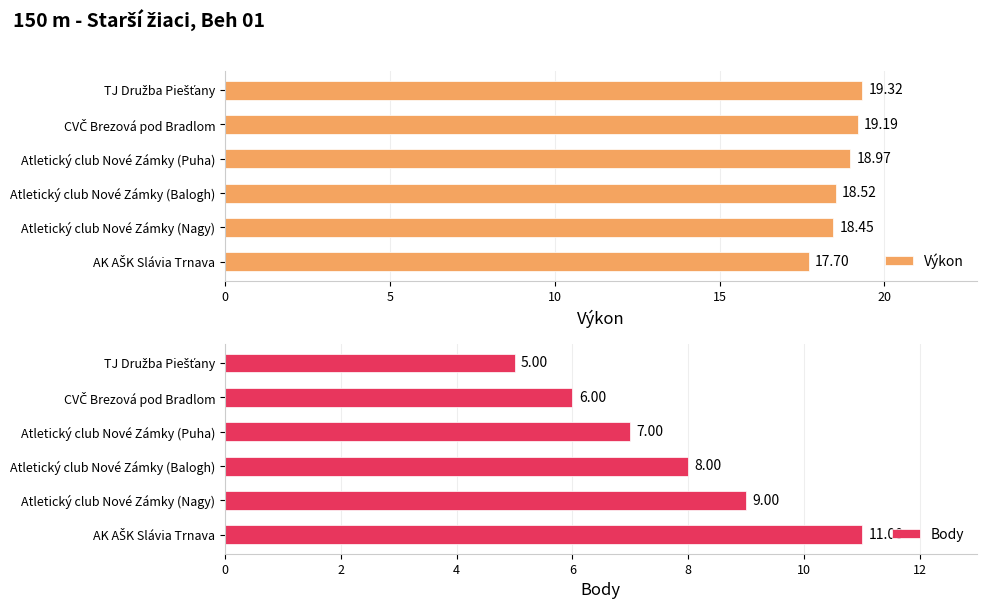

What is the difference between the maximum and minimum values in the Výkon series?

1.6